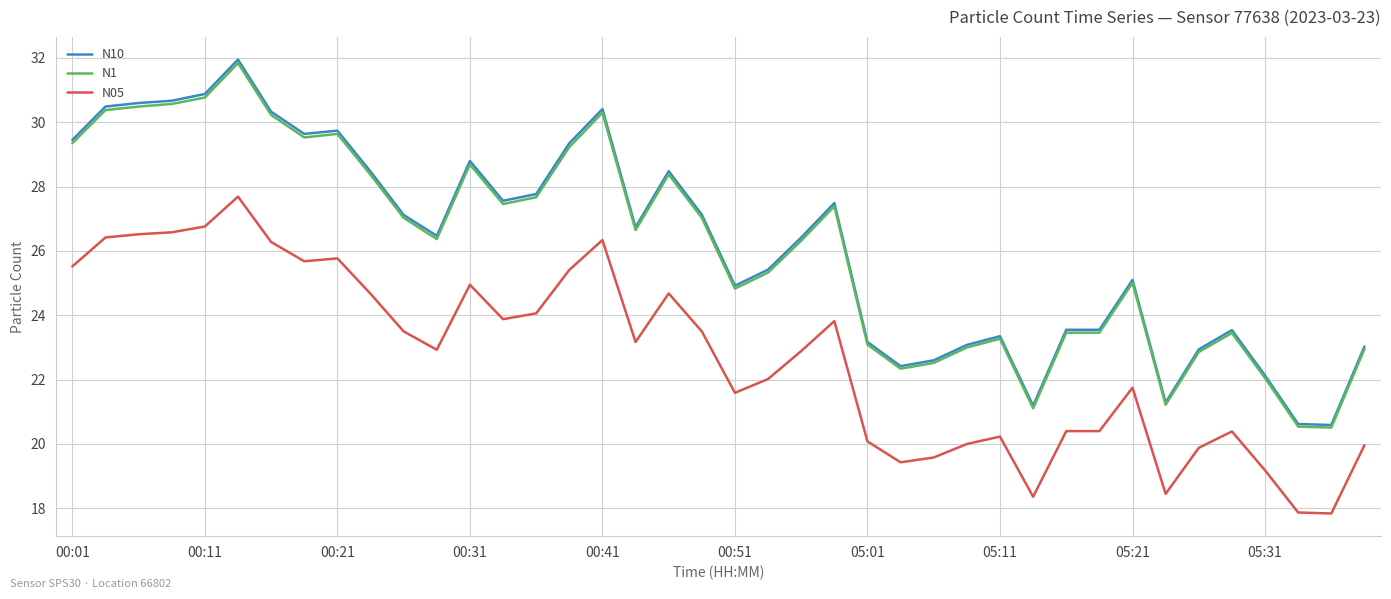

True or false: N05 and N1 intersect in this chart.

False